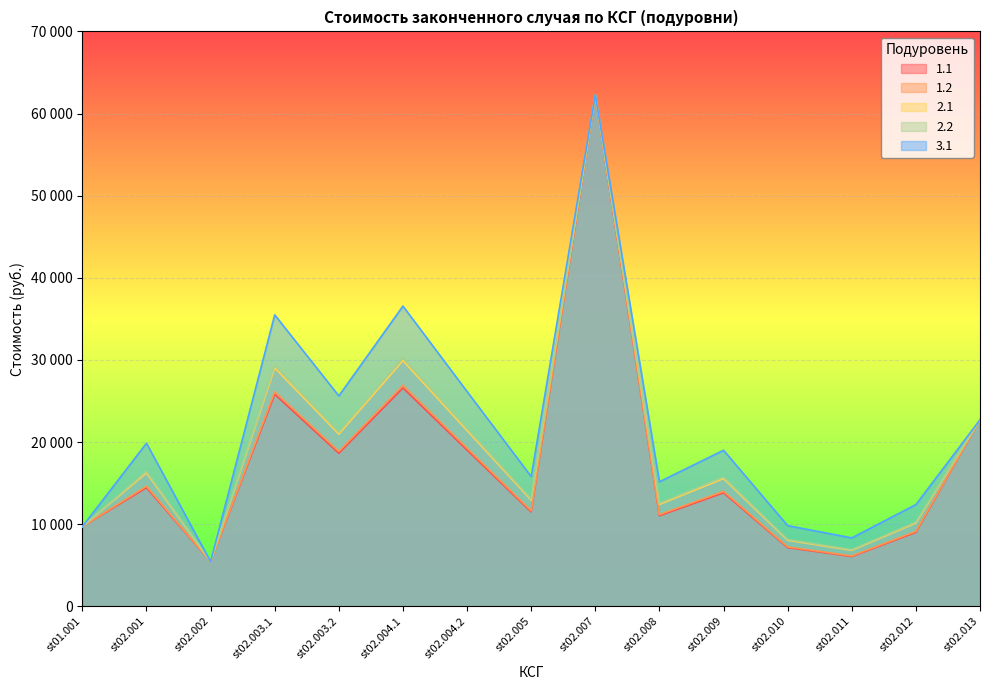

What is the difference between the maximum and minimum values in the 1.2 series?

56854.7